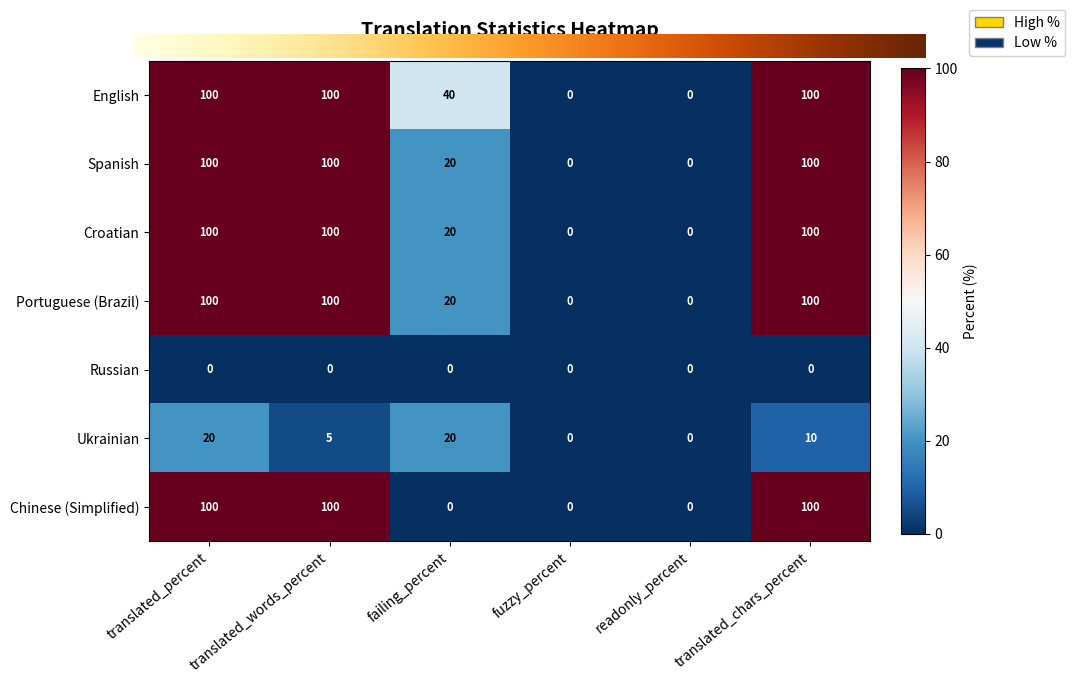

What is the maximum value shown in the chart?

100